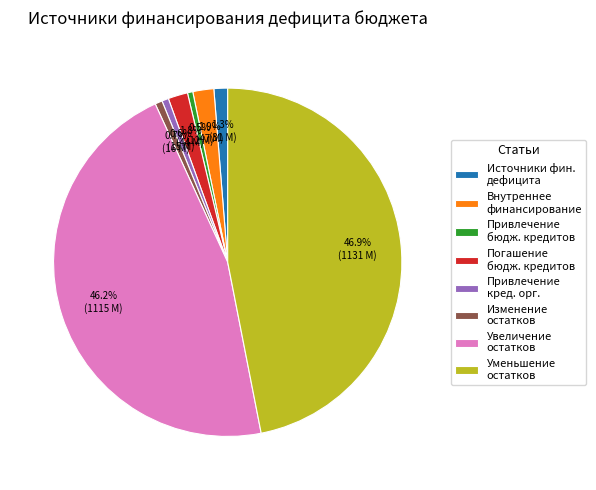

Count the number of slices in the pie.

8